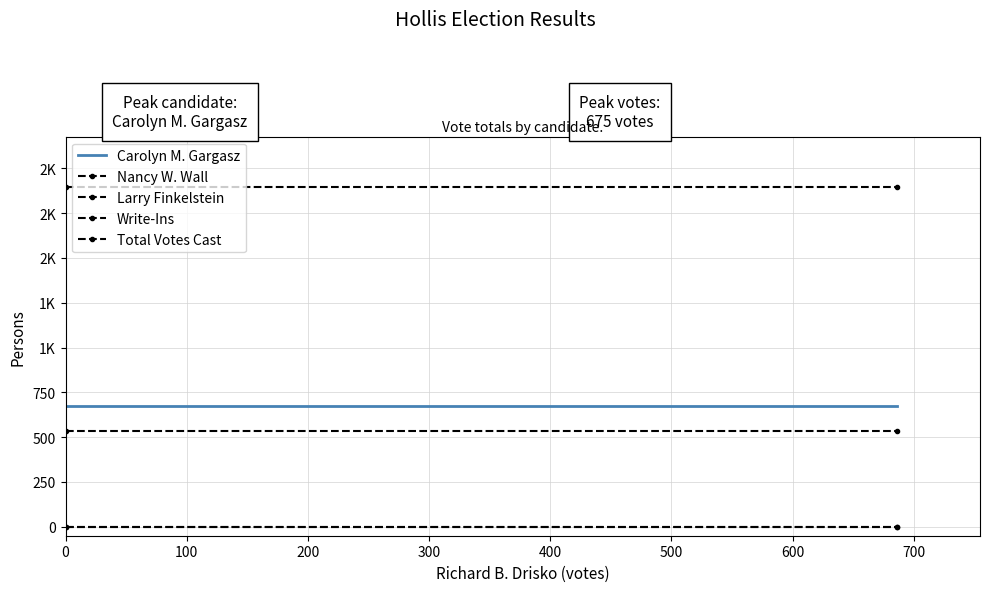

What is the spread (max minus min) of values at 0?

1893